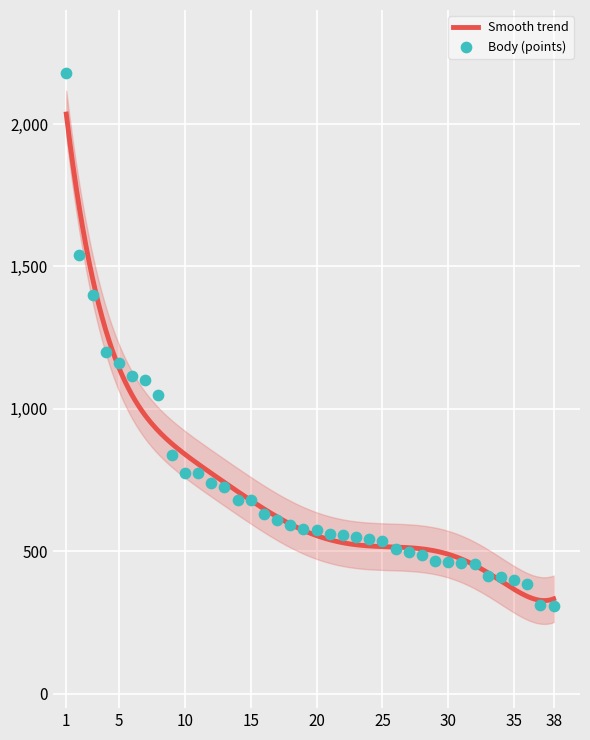

Approximately how many times larger is the value at 29 compared to 3?

0.3